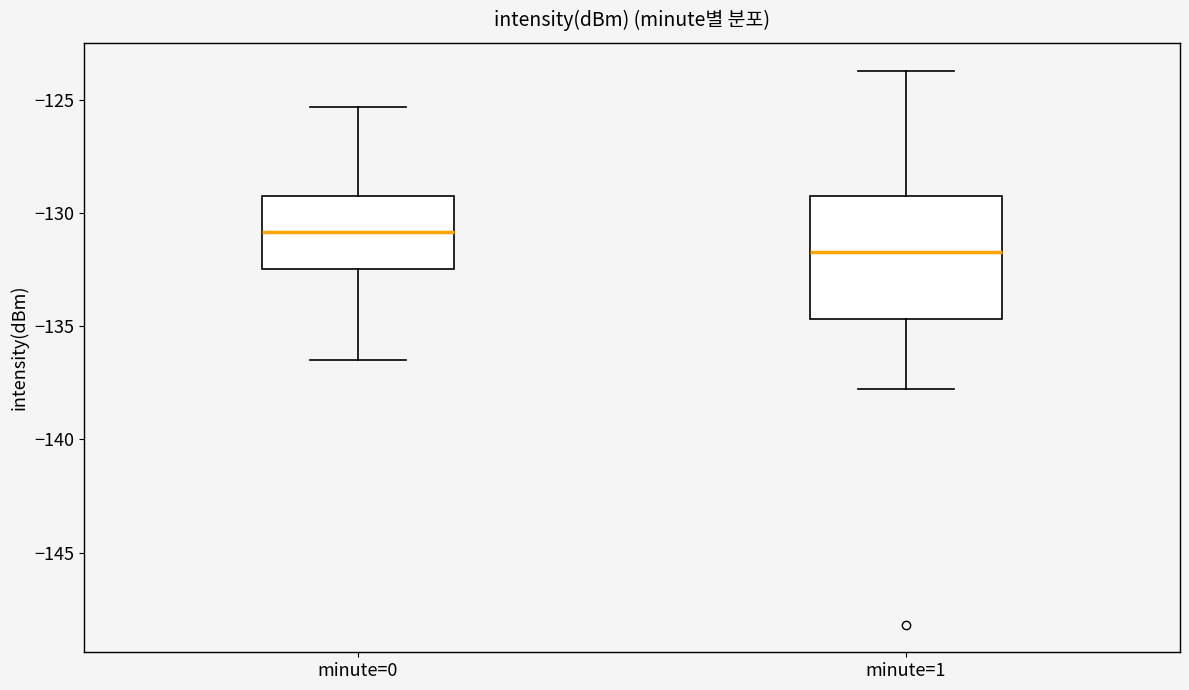

Reading left to right, read every box against the y-axis: the position of its median line, the range the box covers, and the ends of its whiskers. The values are not printed on the chart, so give them approximately, as read against the axis.

minute=0: median -131.0, box -132.5 to -129.0, whiskers -136.5 to -125.5
minute=1: median -131.5, box -134.5 to -129.0, whiskers -138.0 to -123.5